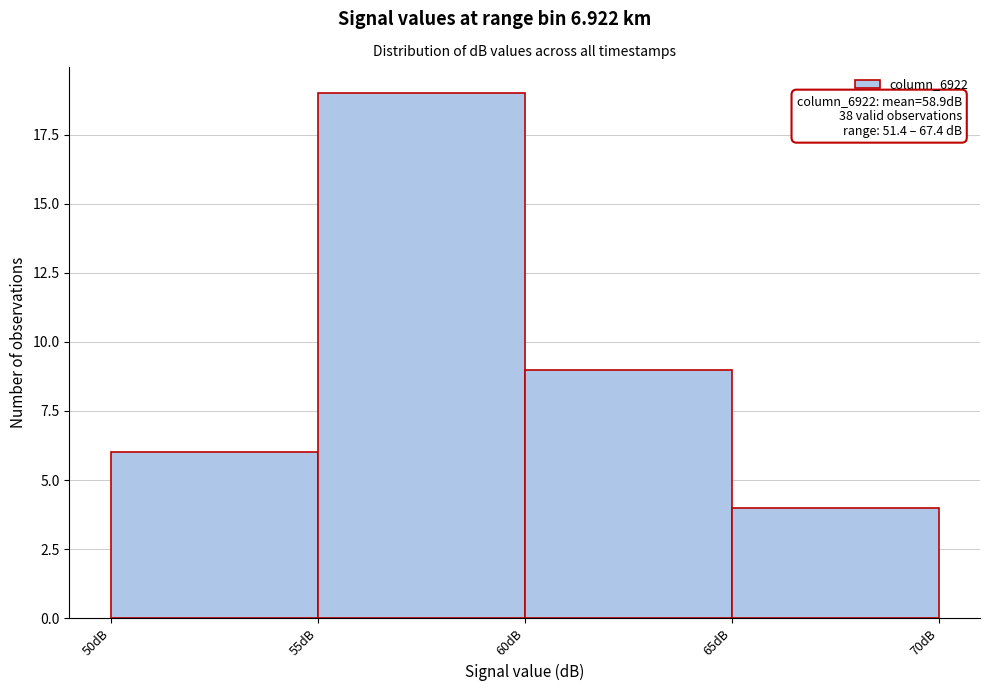

Over which range of the x-axis is the bar tallest?

55 to 60